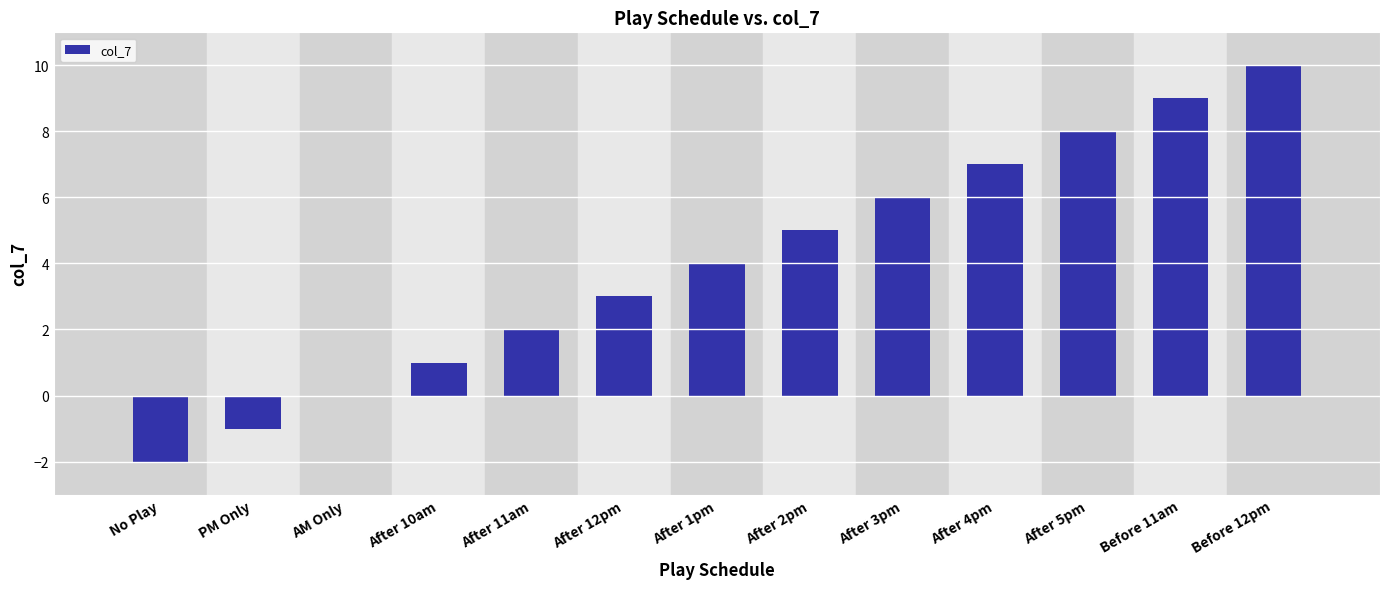

What is the maximum value shown in the chart?

10